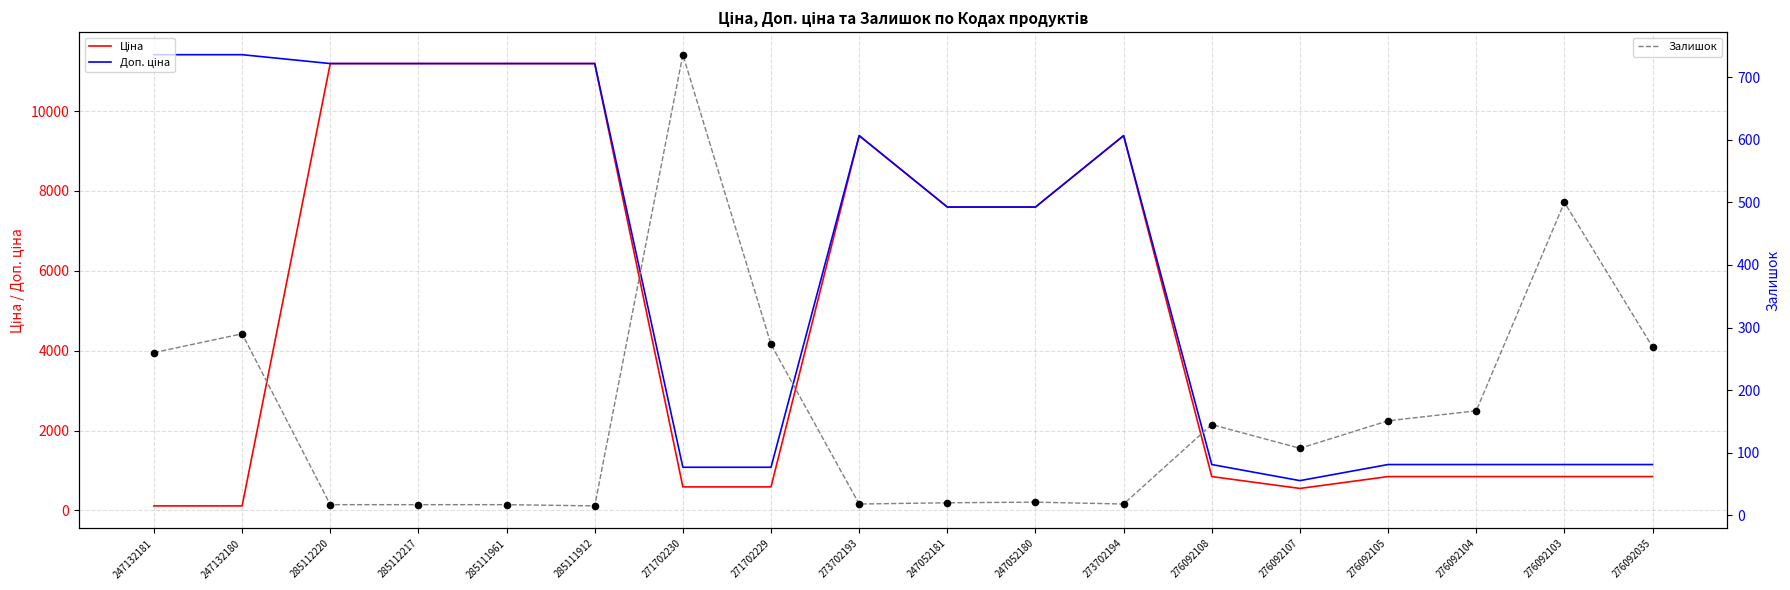

Which series contains the lowest Y value?

Залишок